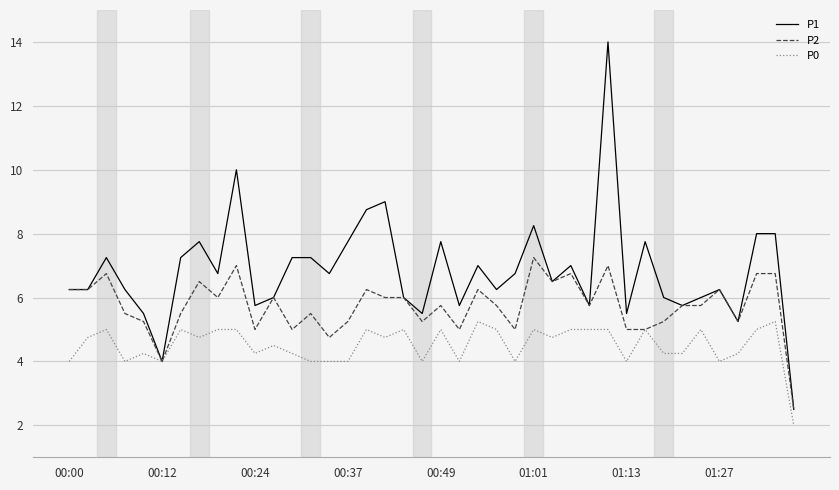

At how many categories does at least one series exceed 2?

40